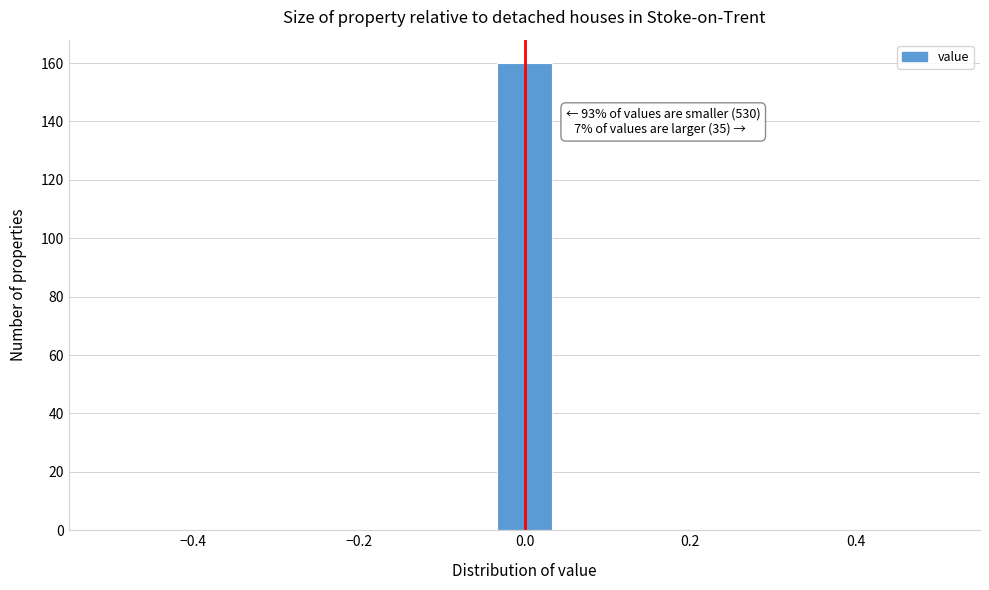

Around what value on the x-axis is the tallest bar? Give the approximate position of its centre, as read against the axis.

0.00